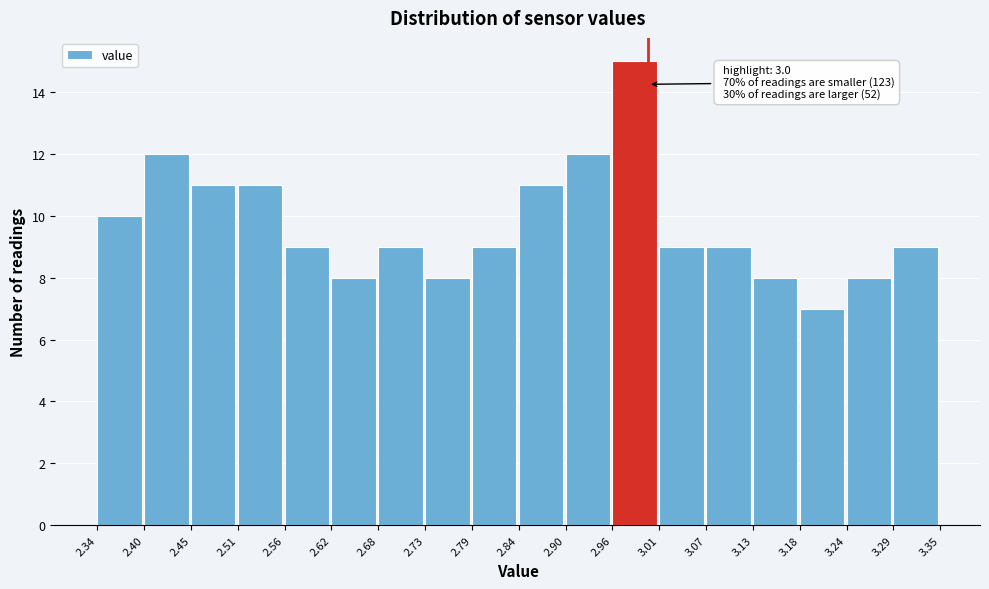

Over which range of the x-axis is the bar tallest?

2.96 to 3.01